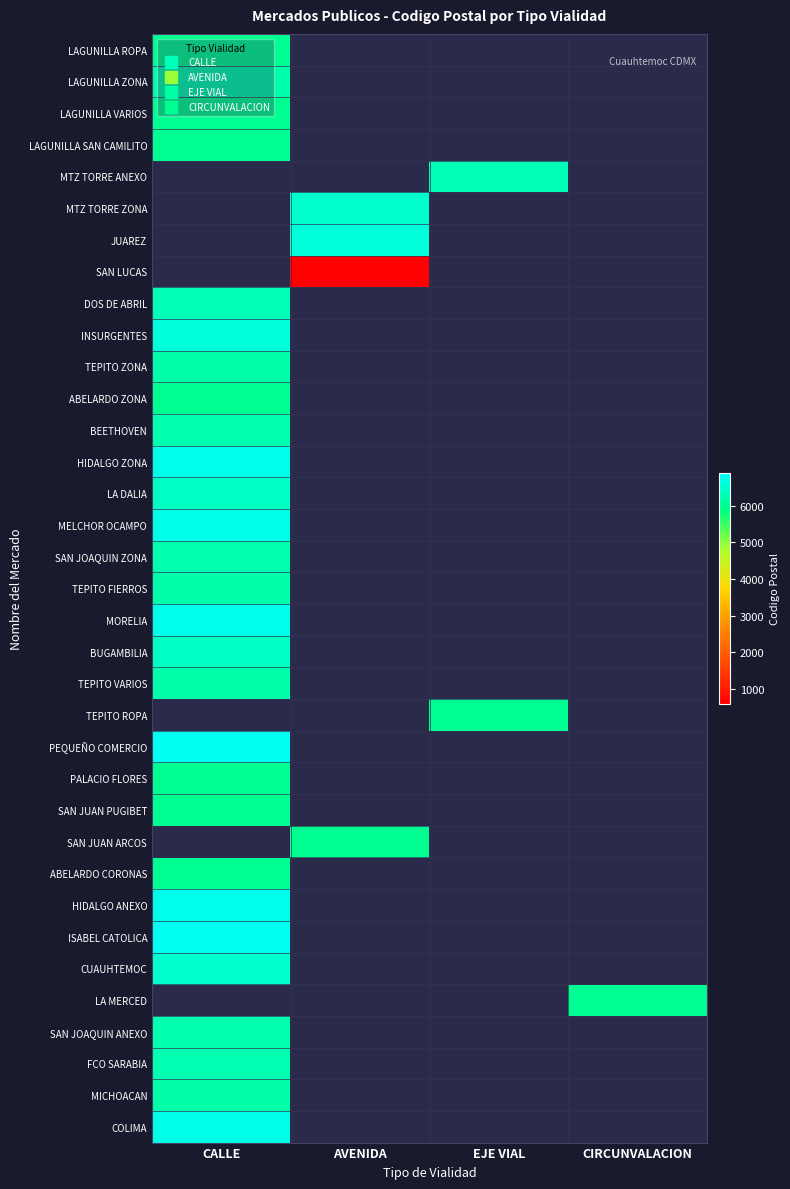

At how many categories does at least one series exceed 2297?

4